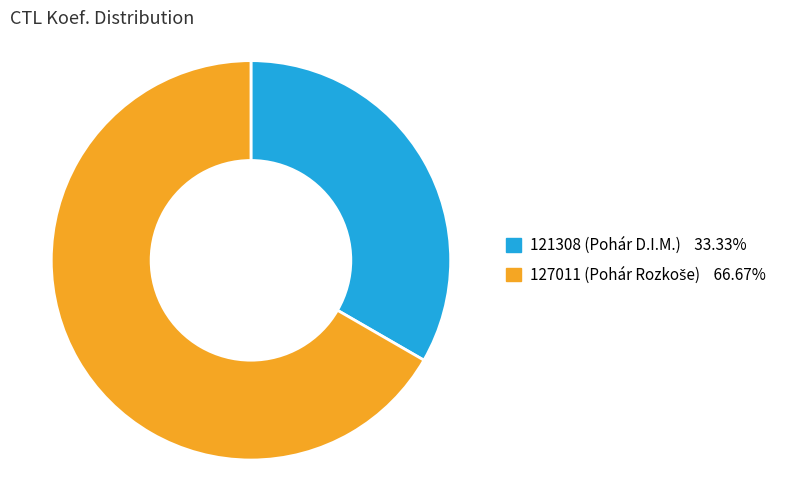

Which slice represents more than half of the pie?

127011